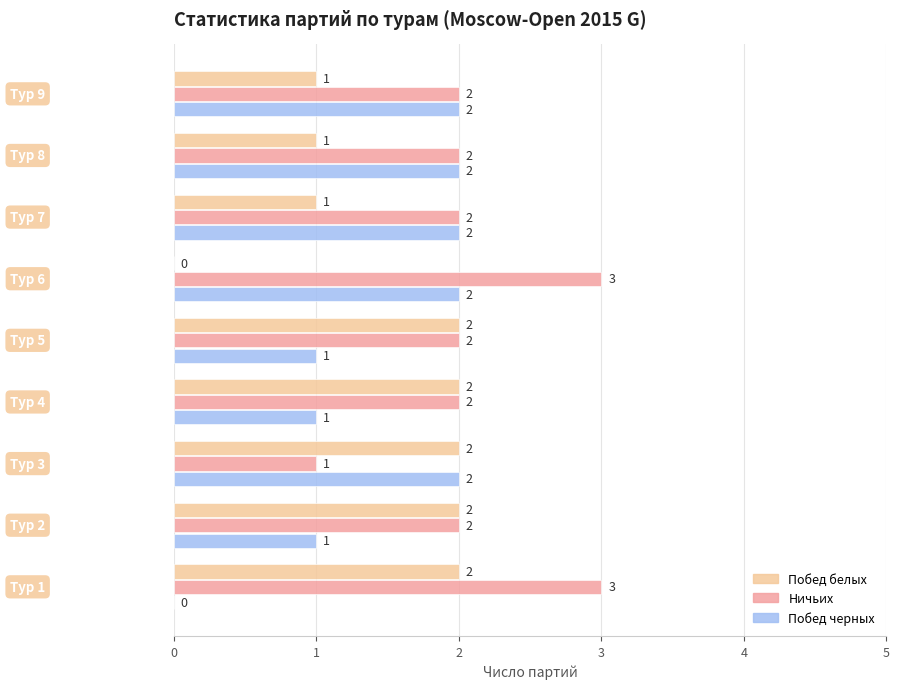

What is the greatest value displayed?

3